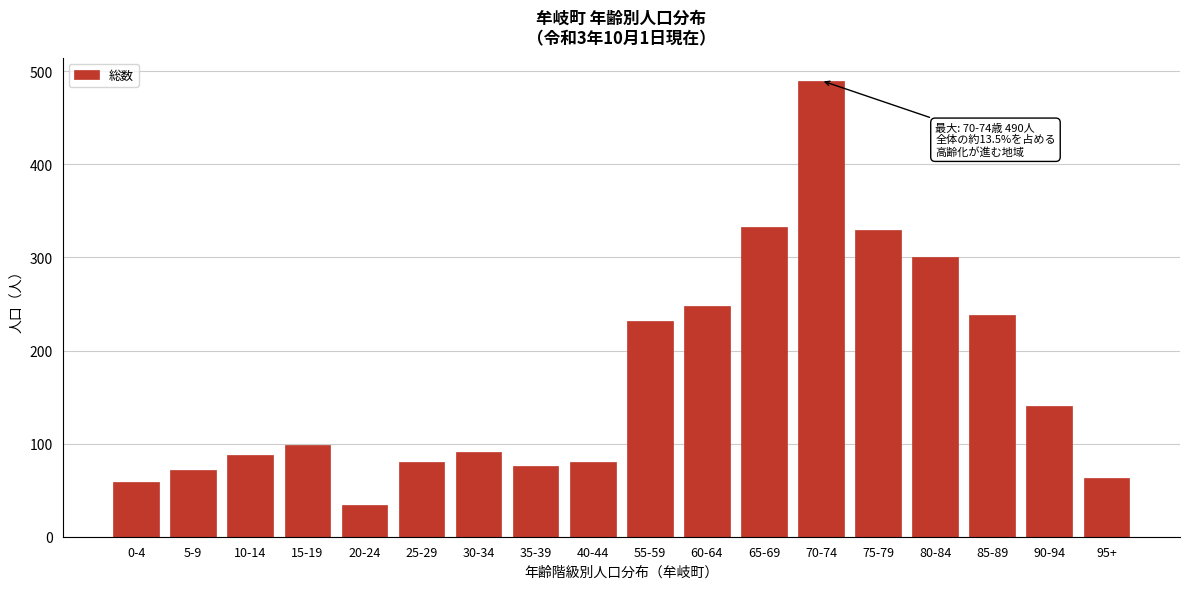

Reading left to right, transcribe all the data shown in this chart.

0-4=59	5-9=72	10-14=88	15-19=99	20-24=34	25-29=80	30-34=91	35-39=76	40-44=80	55-59=232	60-64=248	65-69=333	70-74=490	75-79=329	80-84=300	85-89=238	90-94=140	95+=63